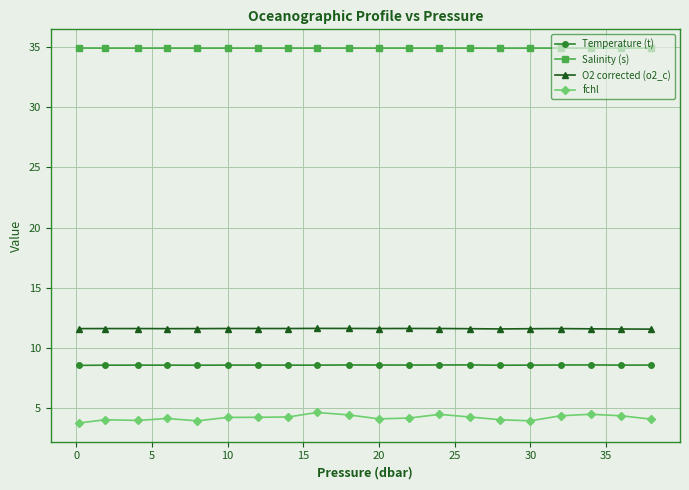

Which series has the largest range (max minus min)?

fchl